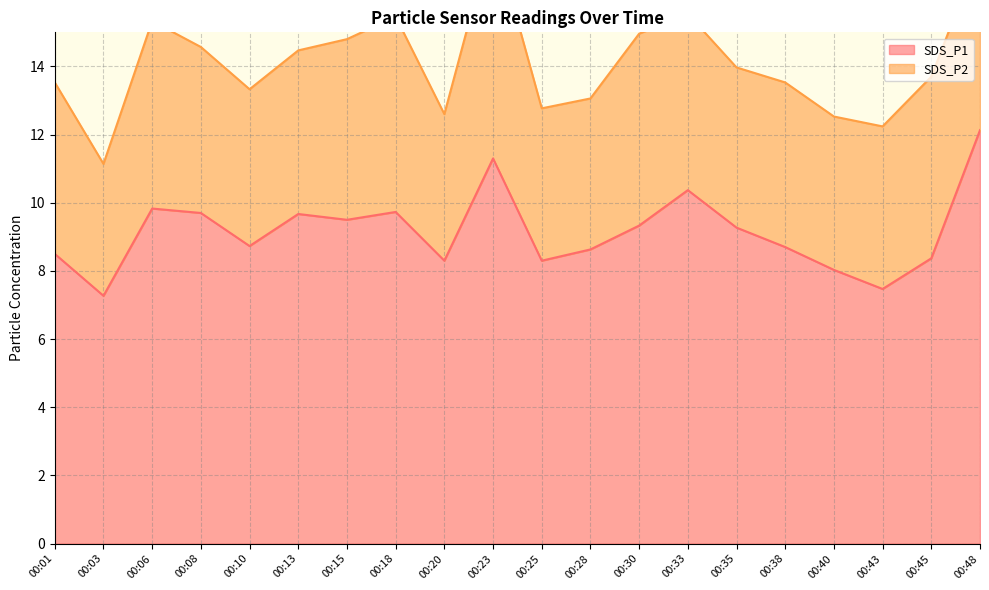

How many data points are above 9?

10